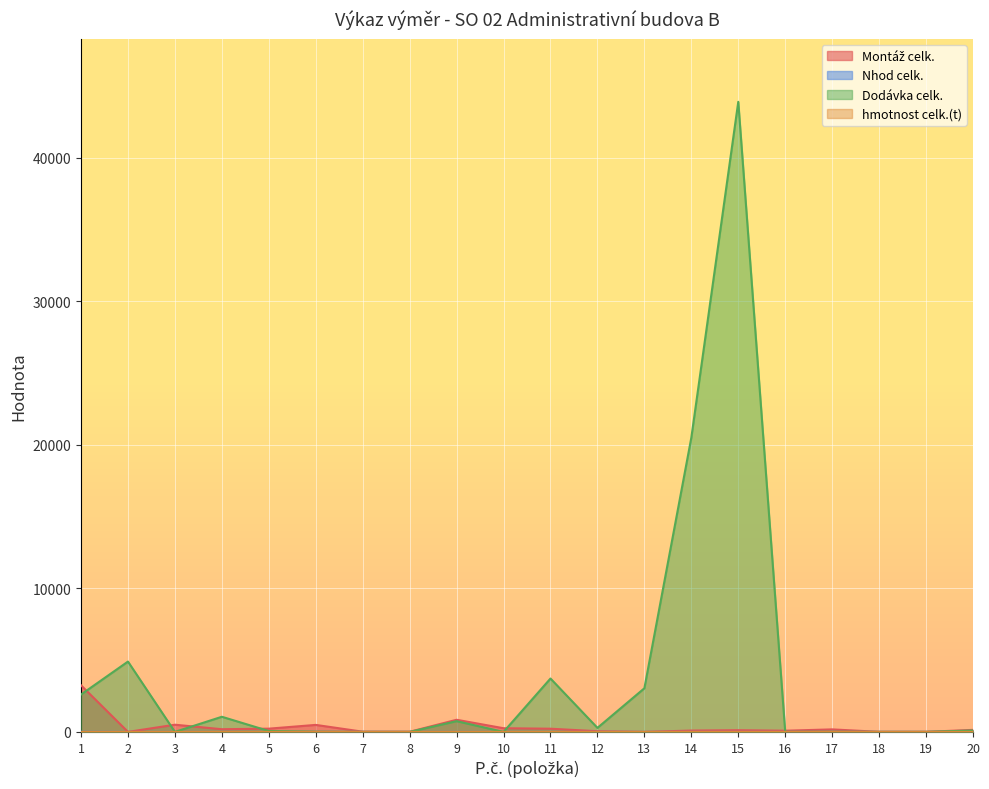

How many lines are shown in the chart?

4